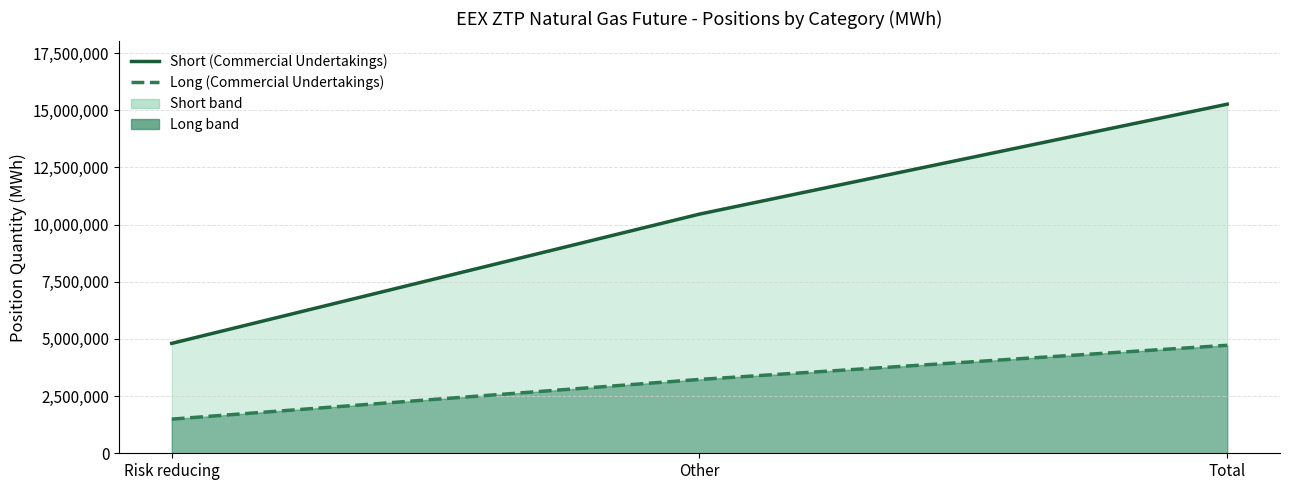

At which category is the sum across all series the highest?

Total